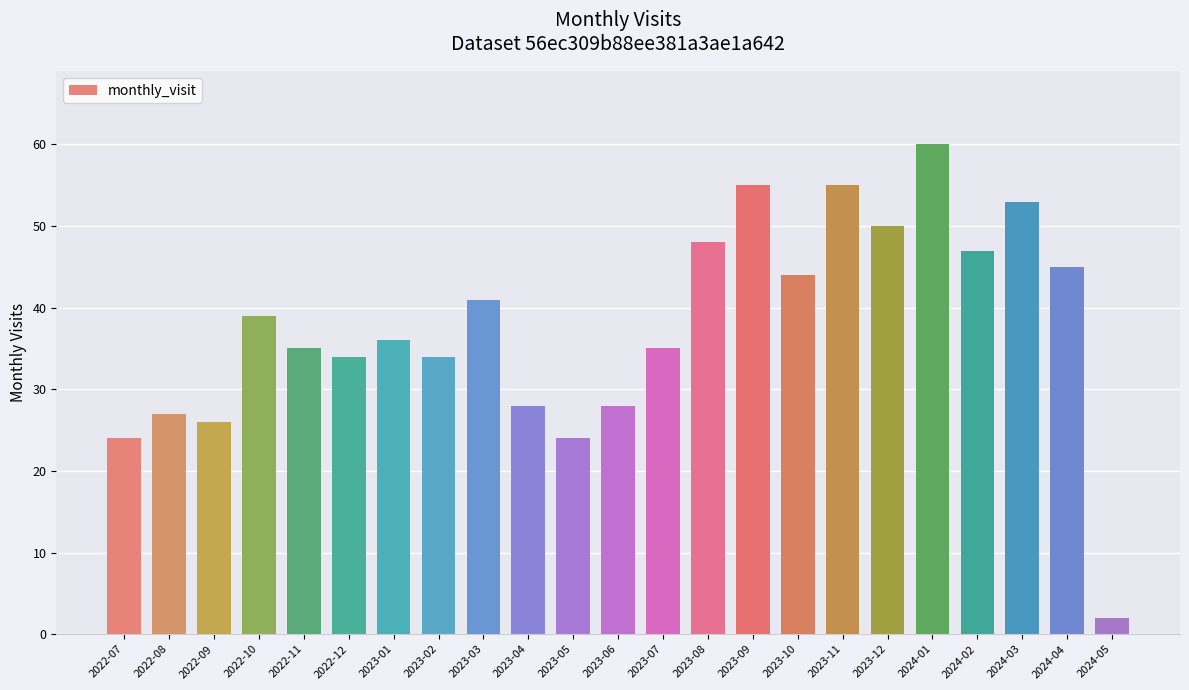

Reading left to right, list all the values displayed in this chart.

24	27	26	39	35	34	36	34	41	28	24	28	35	48	55	44	55	50	60	47	53	45	2